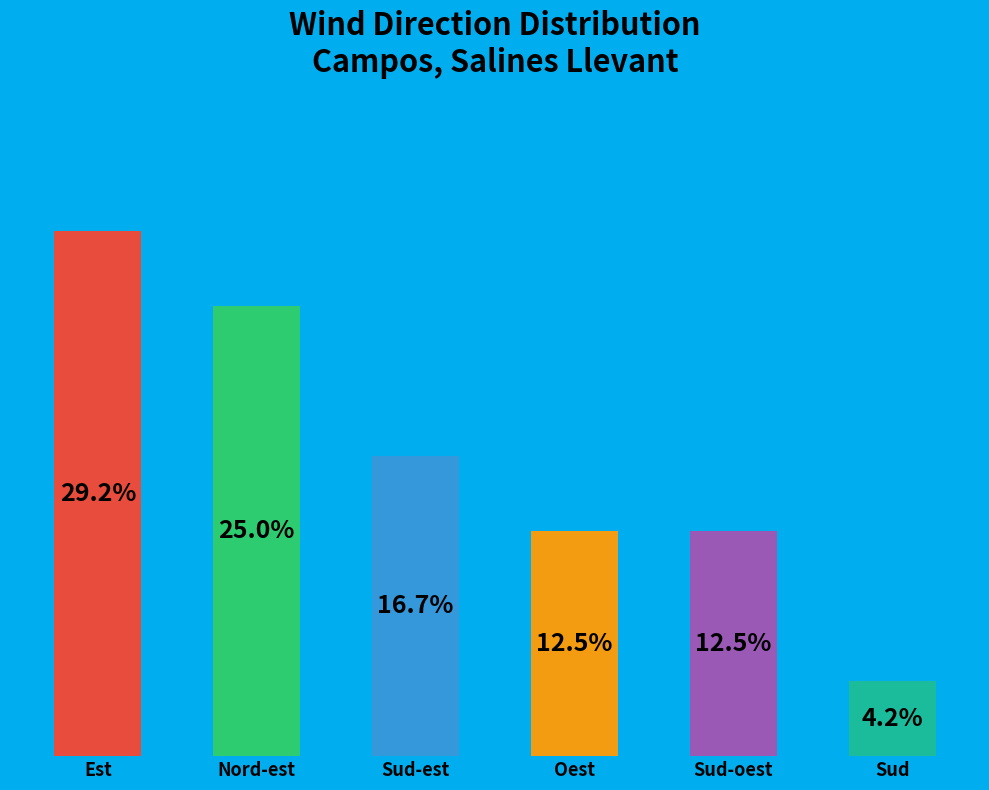

What is the label of the 2nd bar from the left?

Nord-est